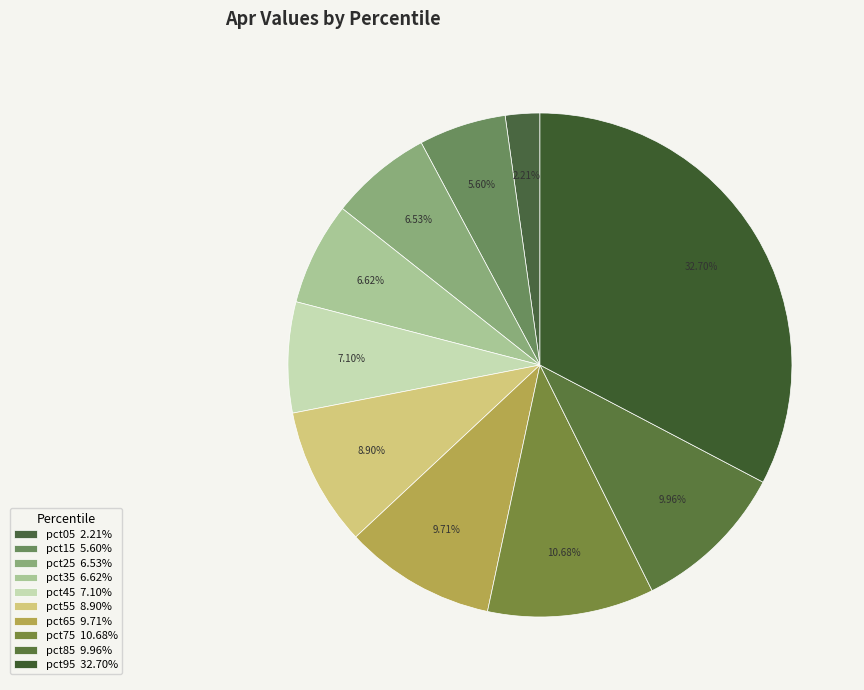

Do pct15 and pct85 together represent more than half of the pie?

No